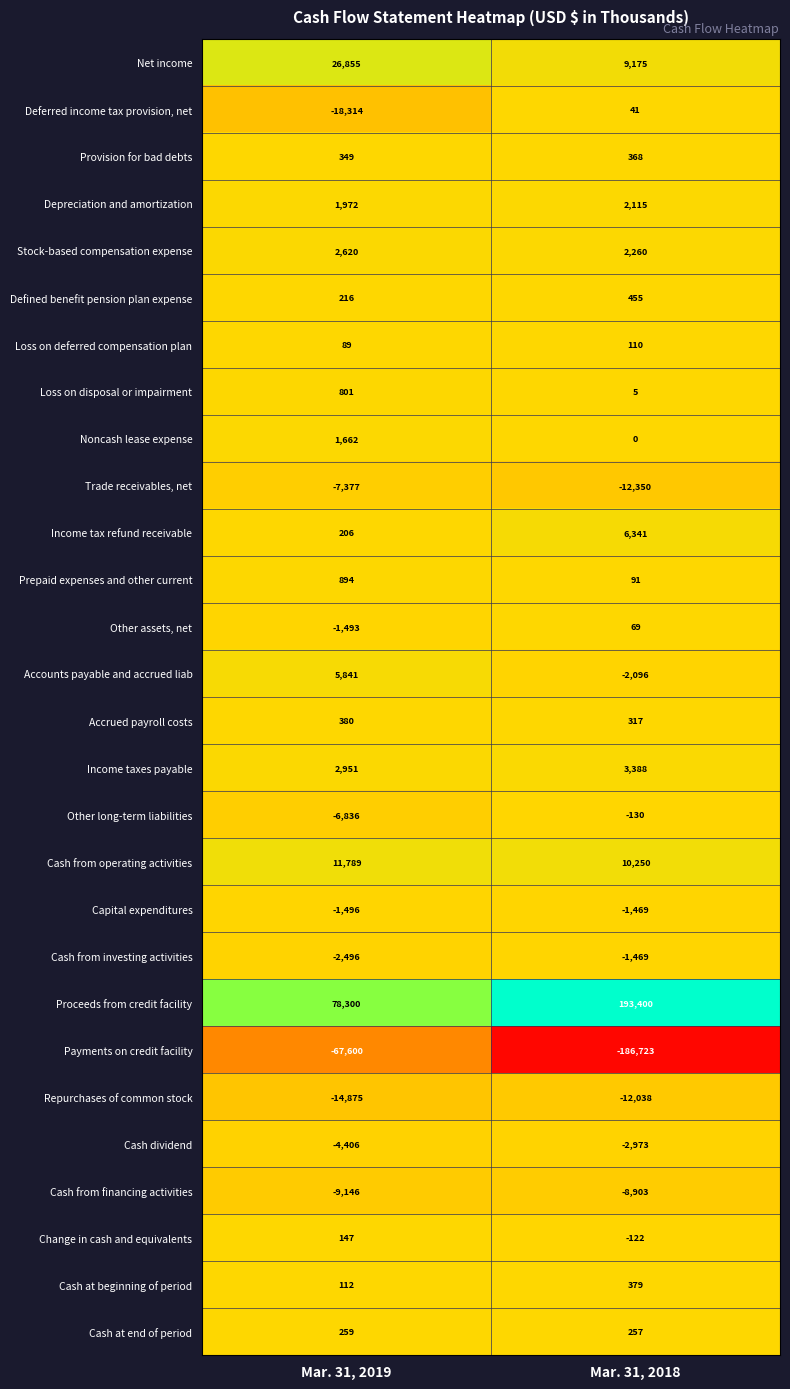

Which series changed the most between Mar. 31, 2019 and Mar. 31, 2018?

Payments on credit facility